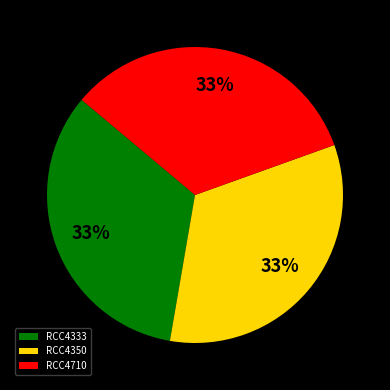

How many segments does this pie chart have?

3